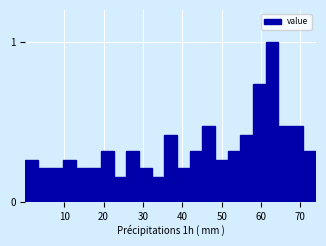

Around what value on the x-axis is the tallest bar? Give the approximate position of its centre, as read against the axis.

63